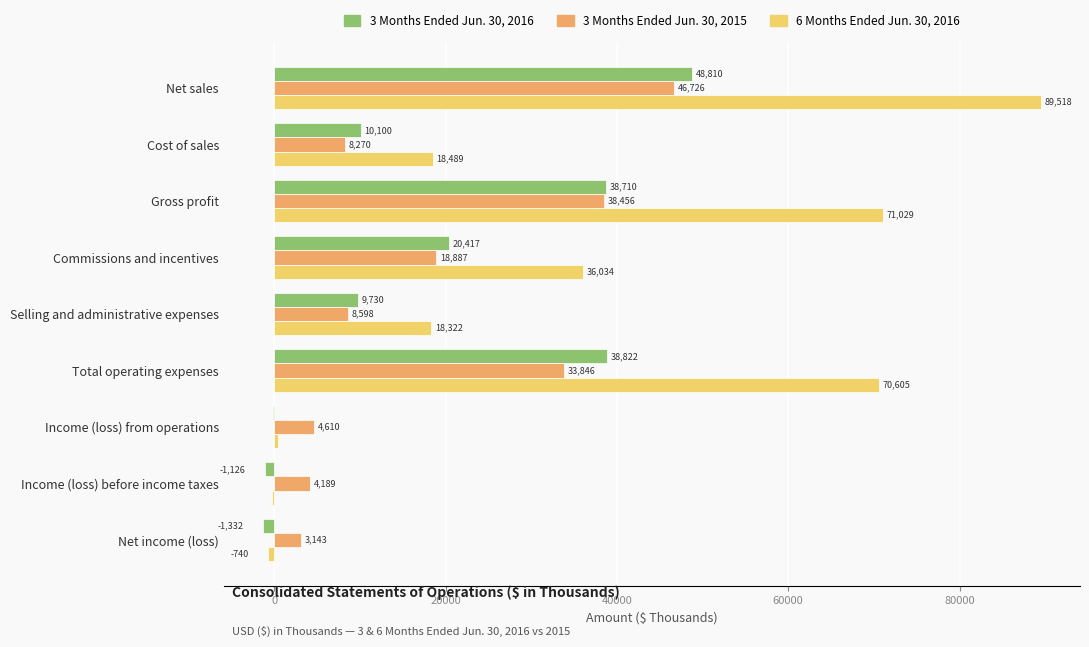

What is the sum of all 6 Months Ended Jun. 30, 2016 values?

303413